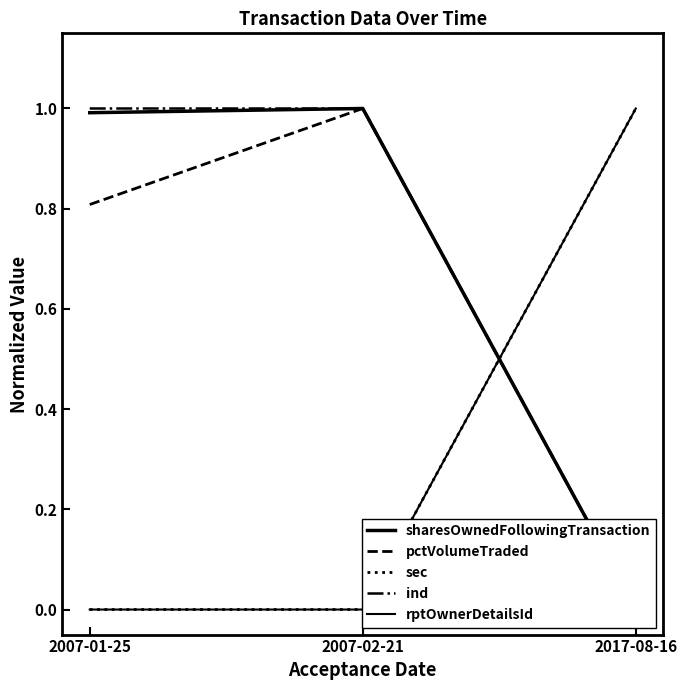

What is the highest value of the sharesOwnedFollowingTransaction series?

1.0